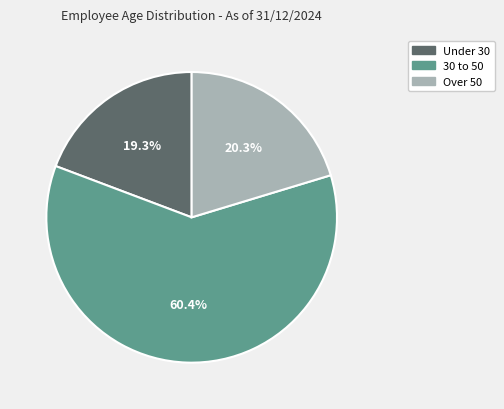

To the nearest percent, what is the average slice percentage?

33%